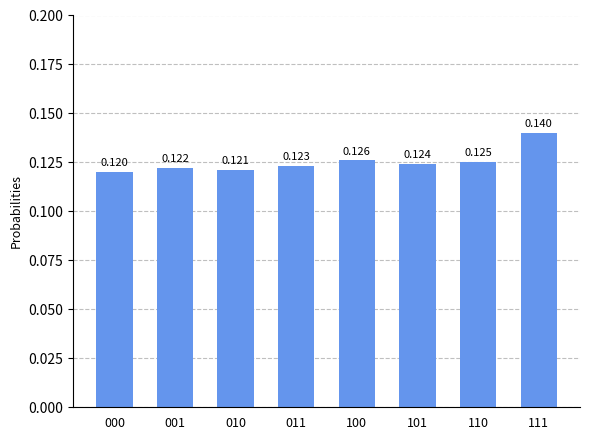

How many data points does each series have?

8